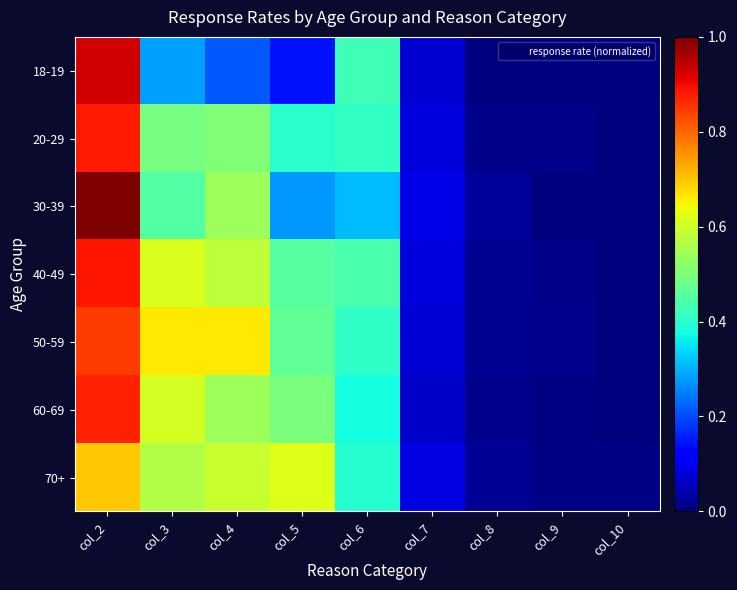

What is the total value across all series at col_5?

2.9